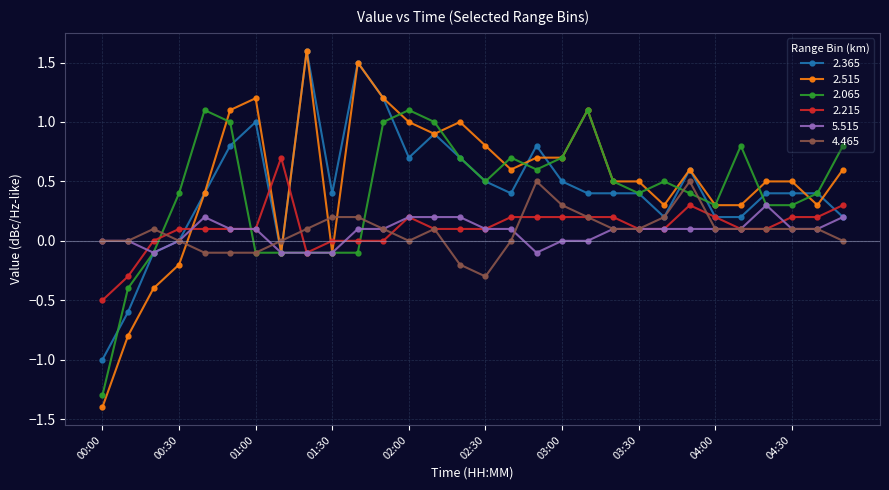

True or false: 4.465 has more than 0 points higher than both neighbors.

True